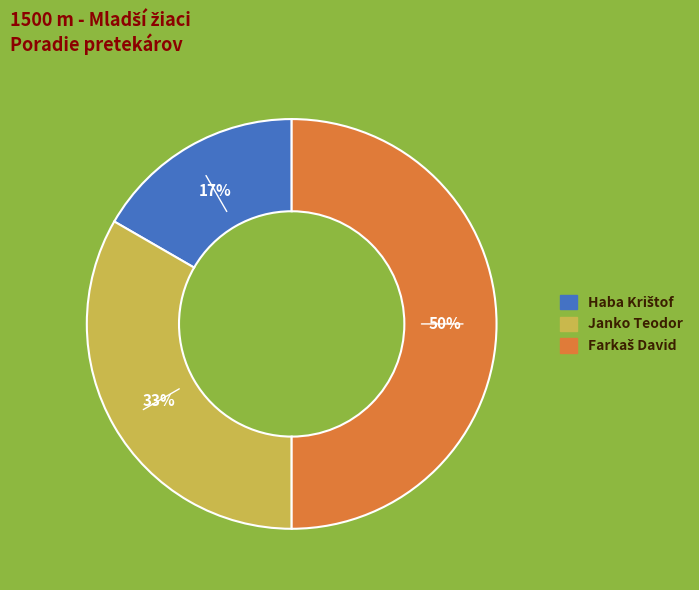

How many segments does this pie chart have?

3